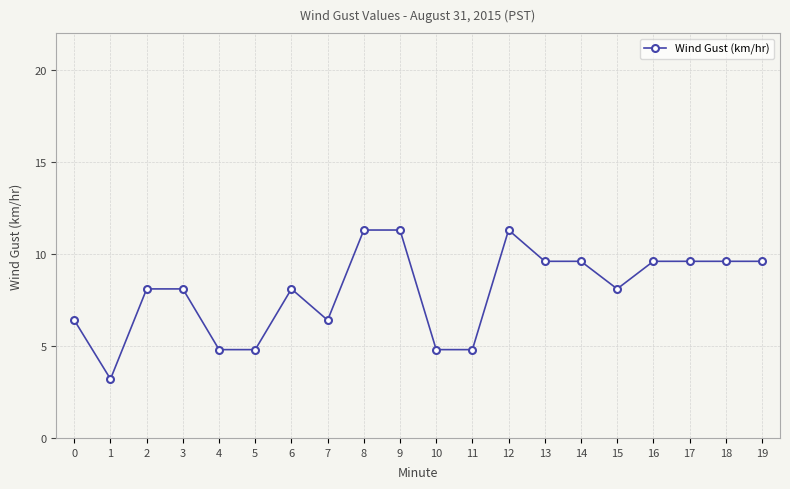

Approximately how many times larger is the value at 14 compared to 15?

1.2